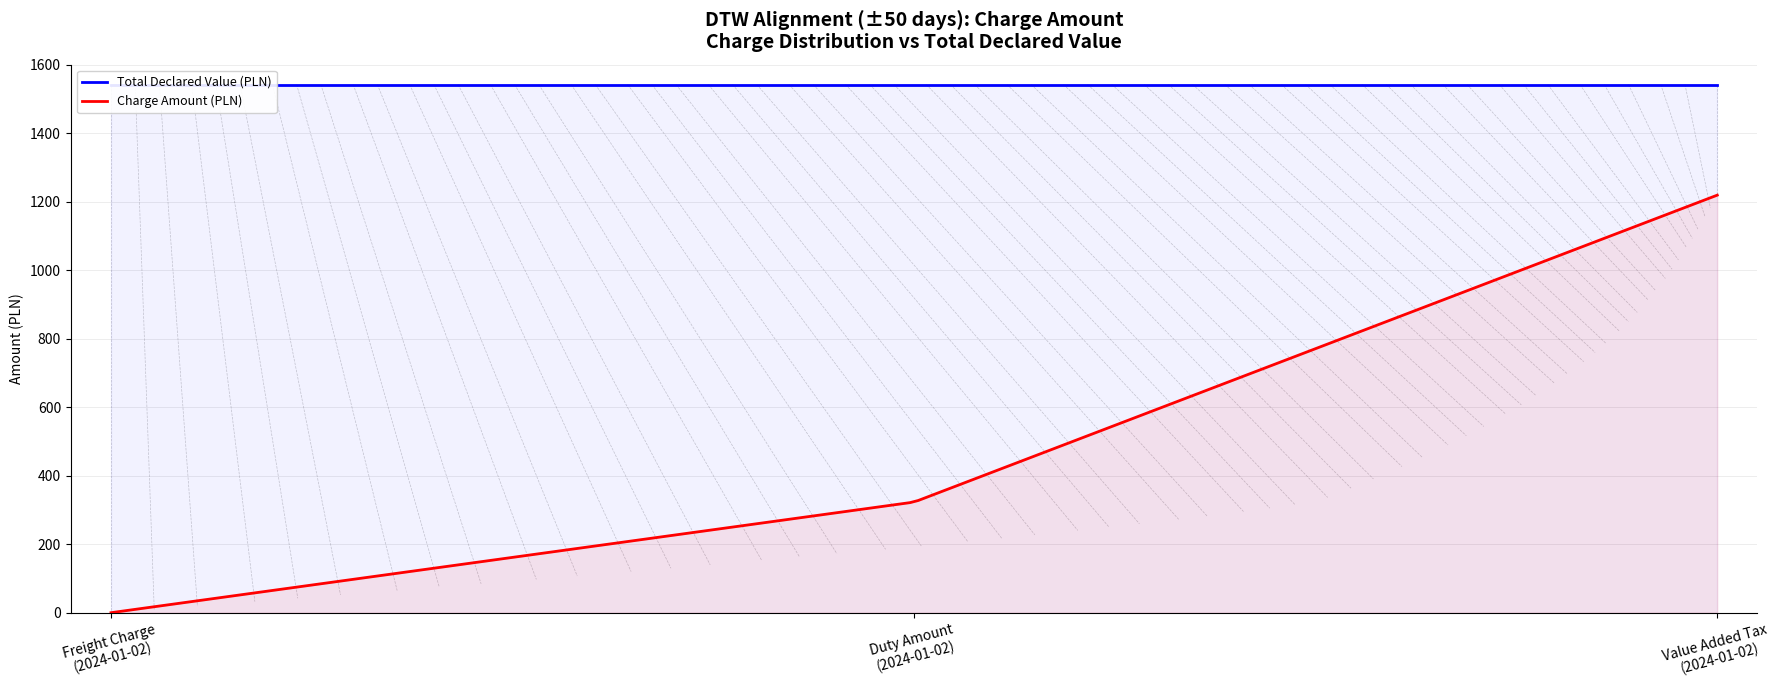

How many lines are shown in the chart?

2